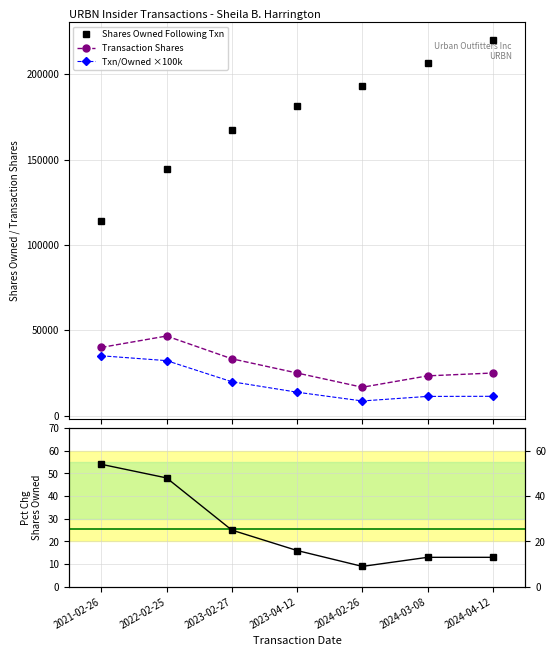

Is it true that Pct Chg Shares Owned equals 48.0 at 2022-02-25?

True